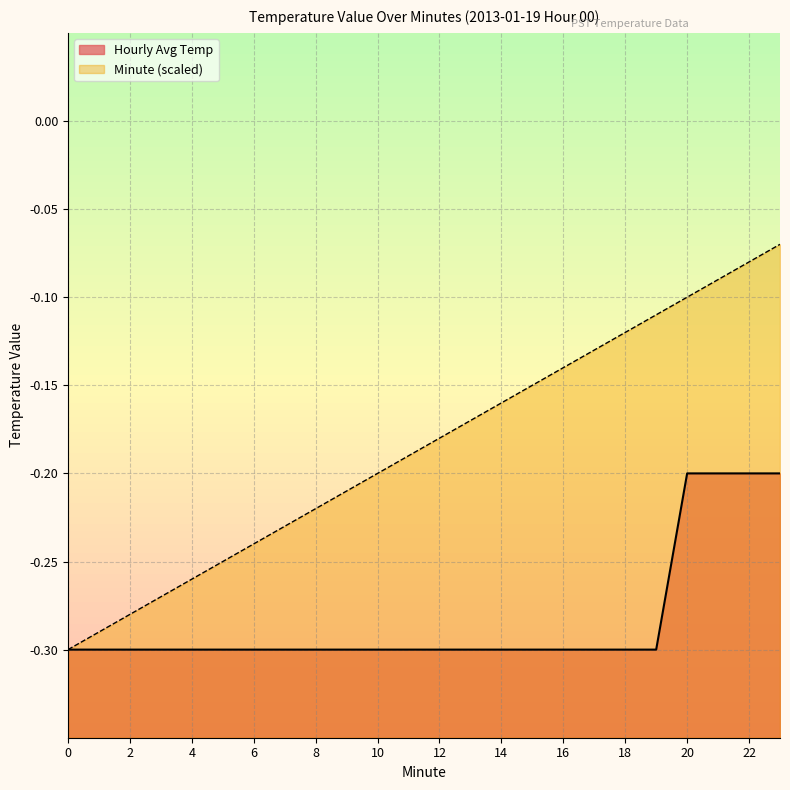

What is the greatest value displayed?

-0.1